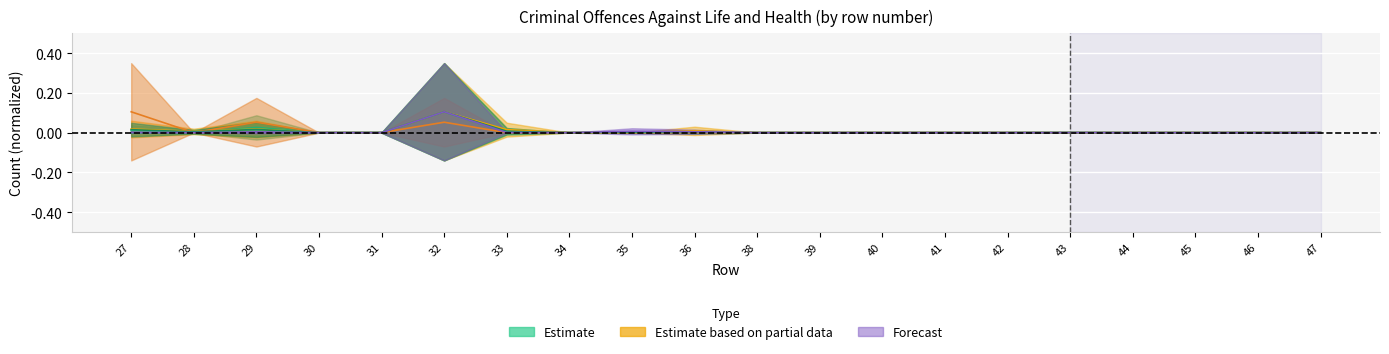

Is this an area chart (filled region under the line)?

No